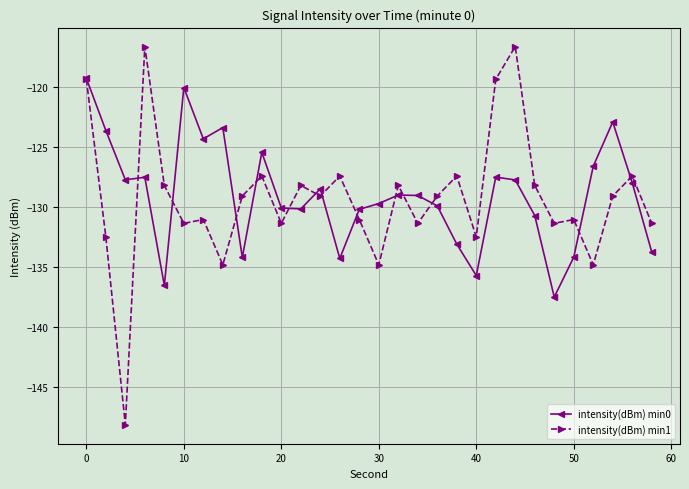

What is the value of the intensity(dBm) min1 point at the 30th from the left?

-131.4